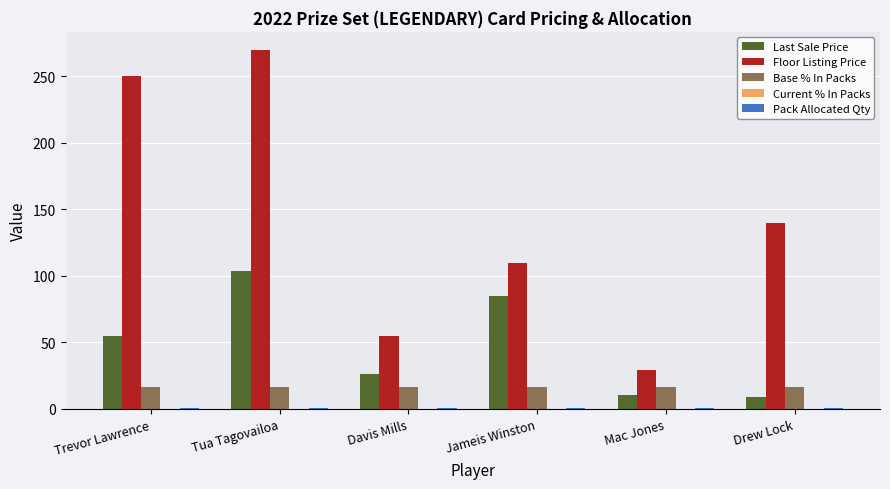

At which label is Floor Listing Price closest to 149?

Drew Lock